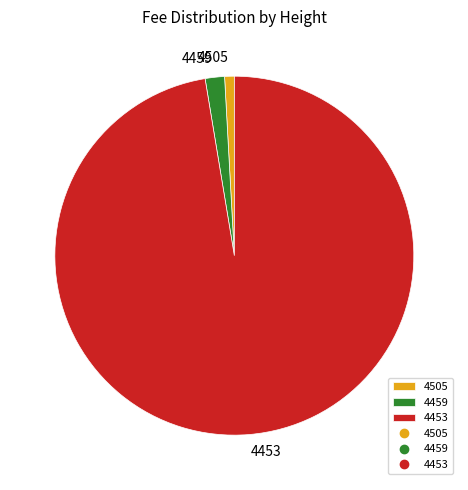

Does 4453 account for over 50% of the chart?

Yes